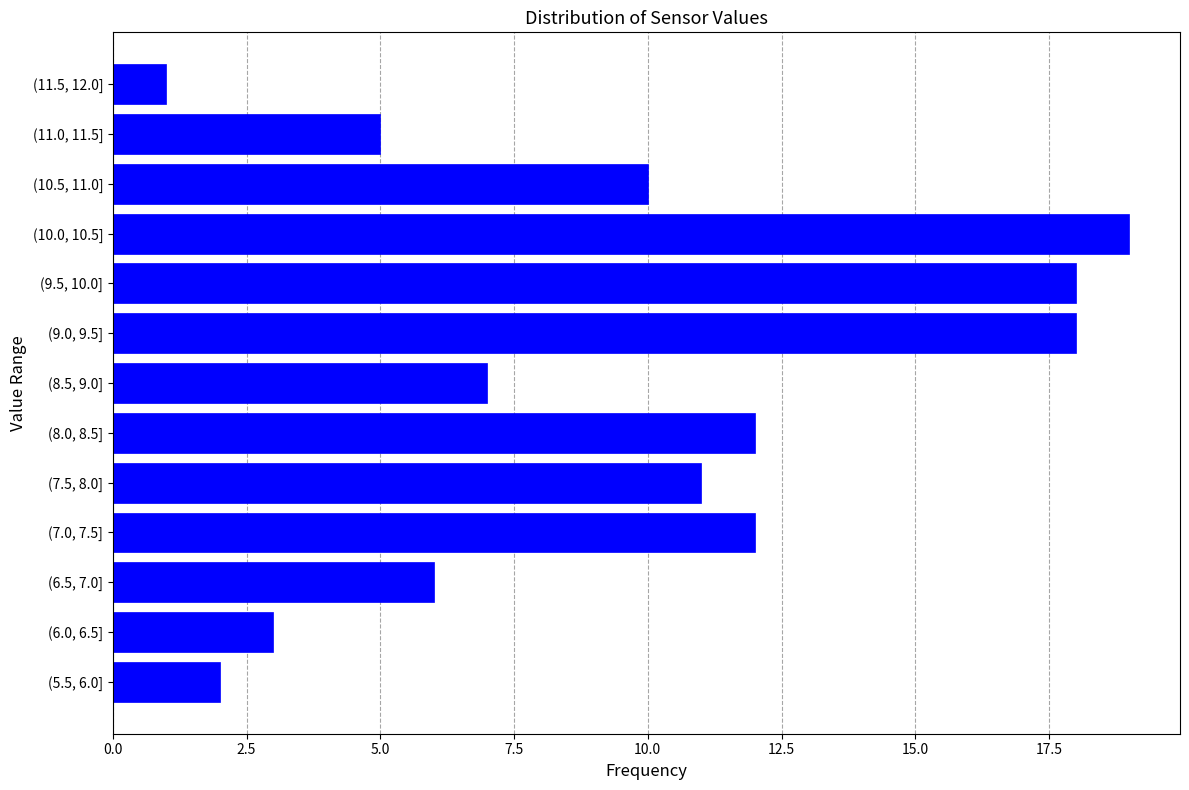

Reading bottom to top, transcribe all the data shown in this chart.

(5.5, 6.0]=2	(6.0, 6.5]=3	(6.5, 7.0]=6	(7.0, 7.5]=12	(7.5, 8.0]=11	(8.0, 8.5]=12	(8.5, 9.0]=7	(9.0, 9.5]=18	(9.5, 10.0]=18	(10.0, 10.5]=19	(10.5, 11.0]=10	(11.0, 11.5]=5	(11.5, 12.0]=1